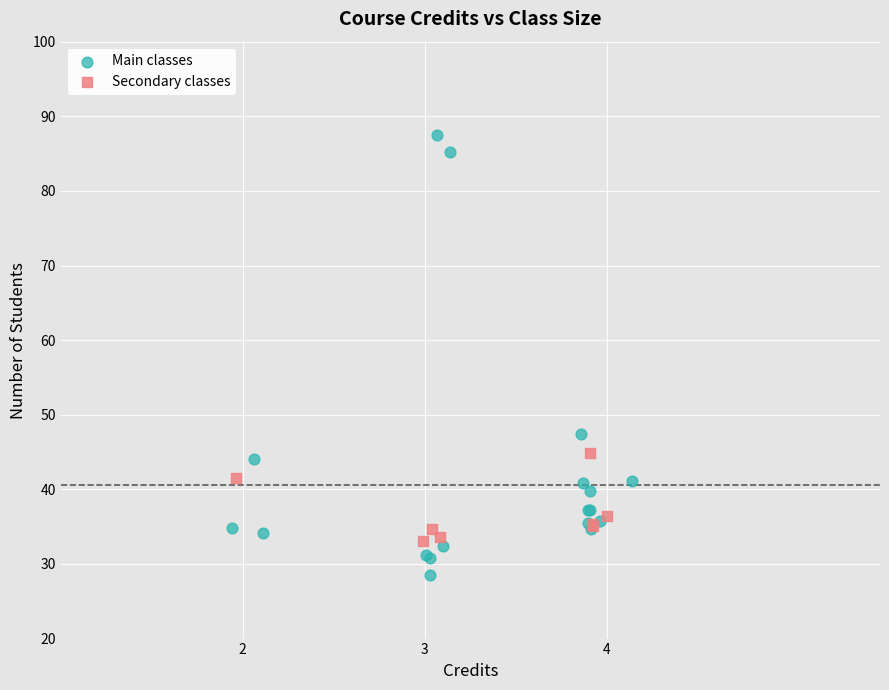

Which series reaches the minimum Y coordinate?

Main classes